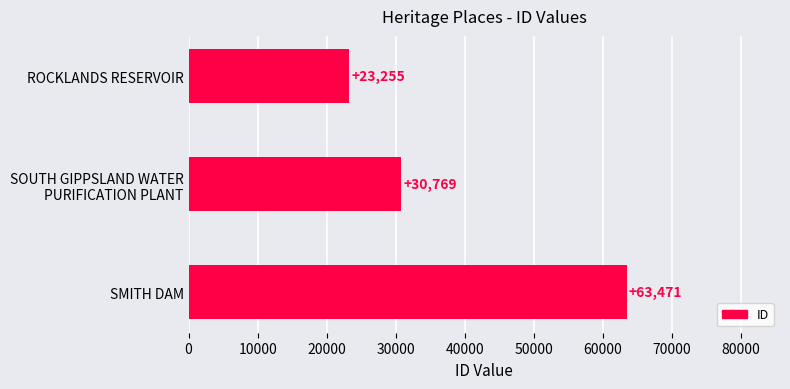

Reading bottom to top, transcribe all the data shown in this chart.

63471	30769	23255